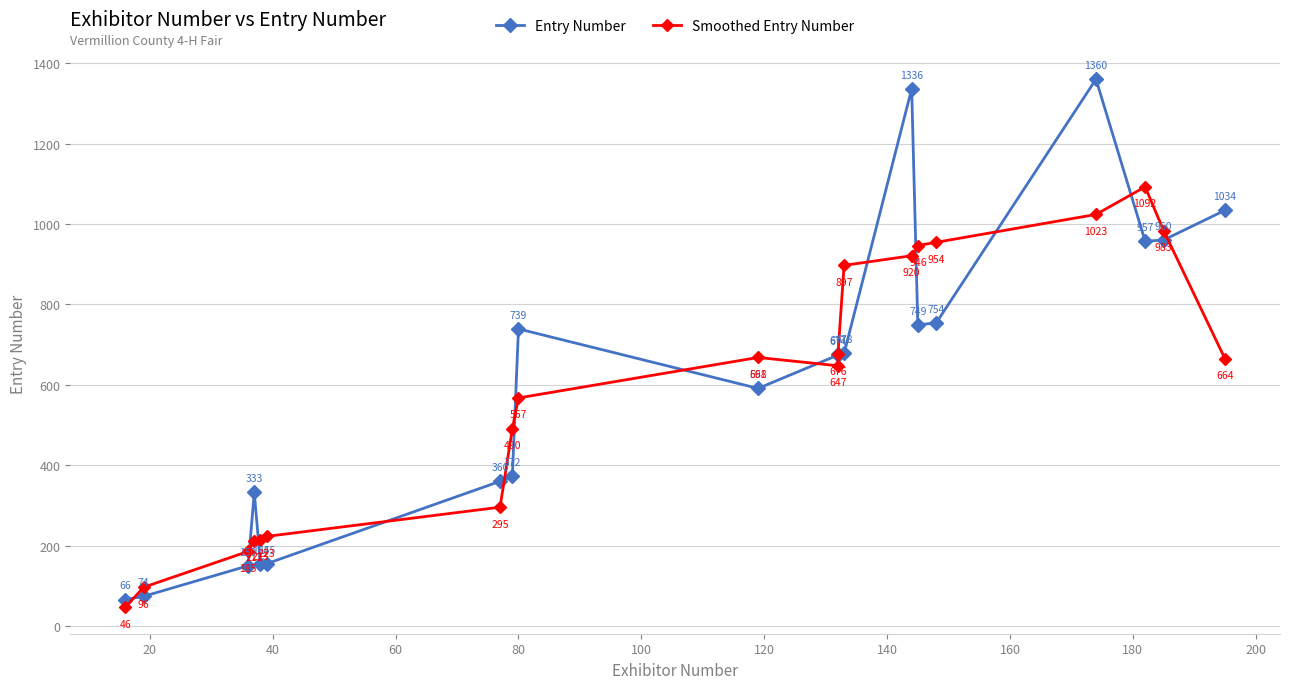

Does the chart display data point markers on the line(s)?

Yes